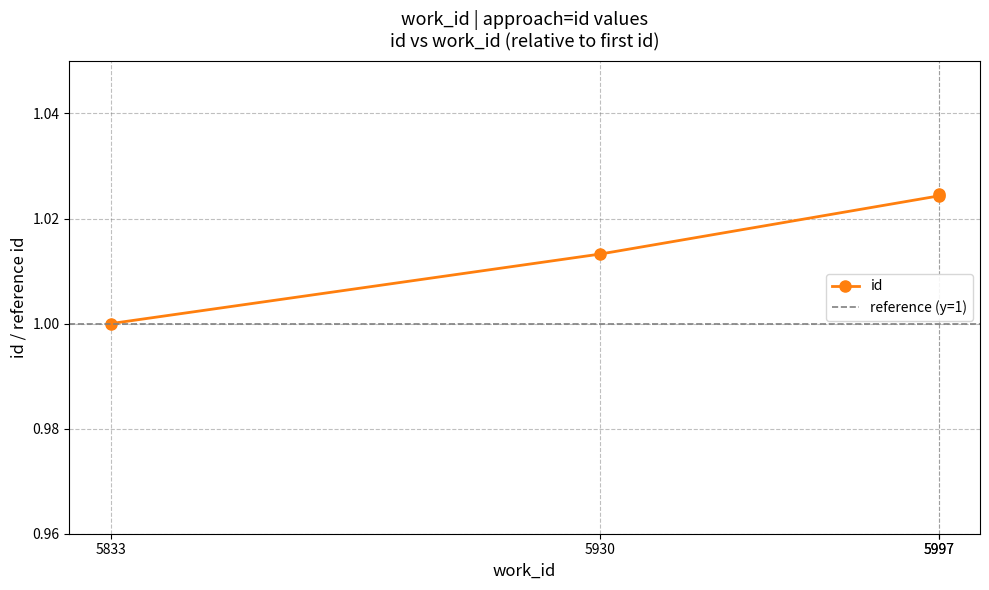

How many data points does each series have?

4